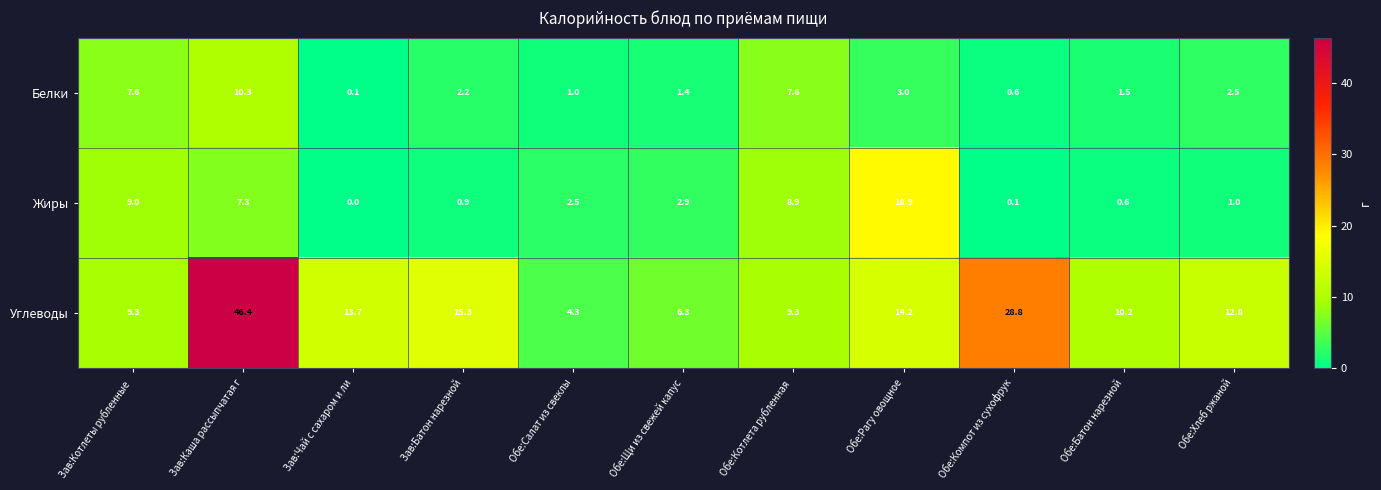

At which label does Жиры first exceed 2?

Зав:Котлеты рубленные 